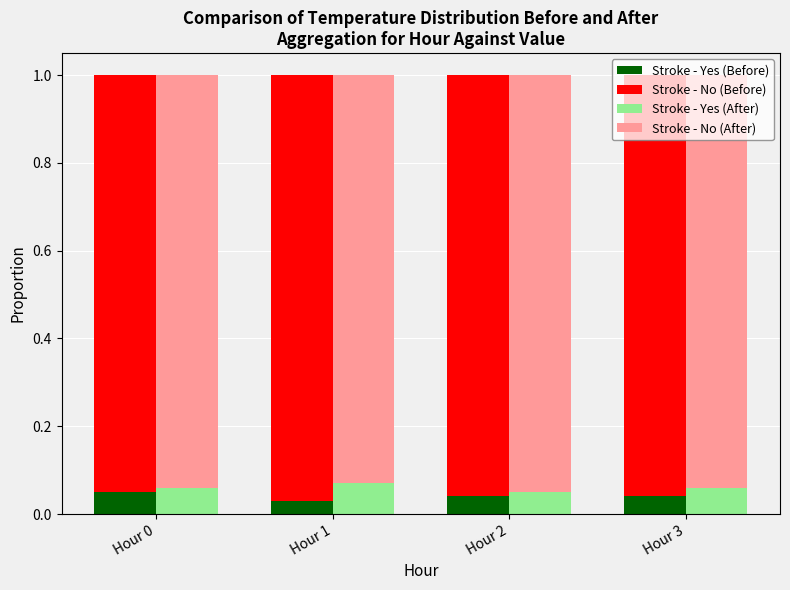

Is it true that Stroke - Yes (After) equals 0.1 at Hour 0?

True